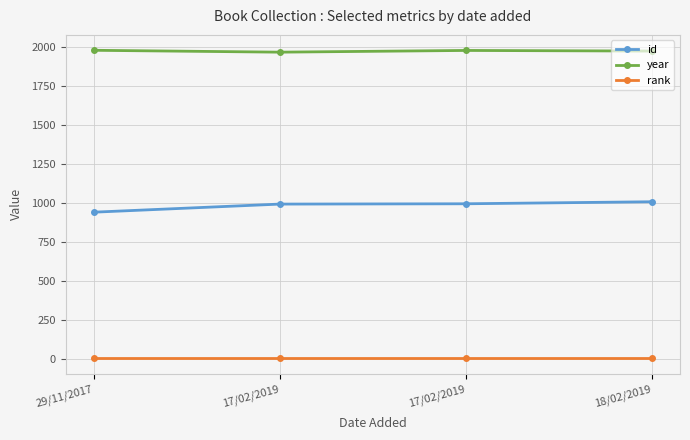

True or false: id and year cross at least once.

False